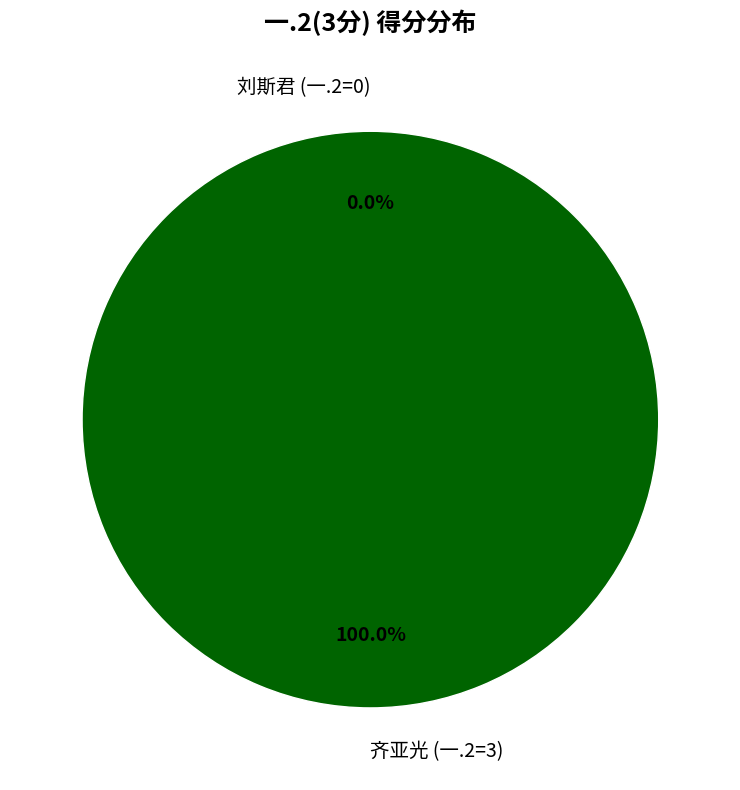

Is 刘斯君 (一.2=0) the majority of the pie?

No